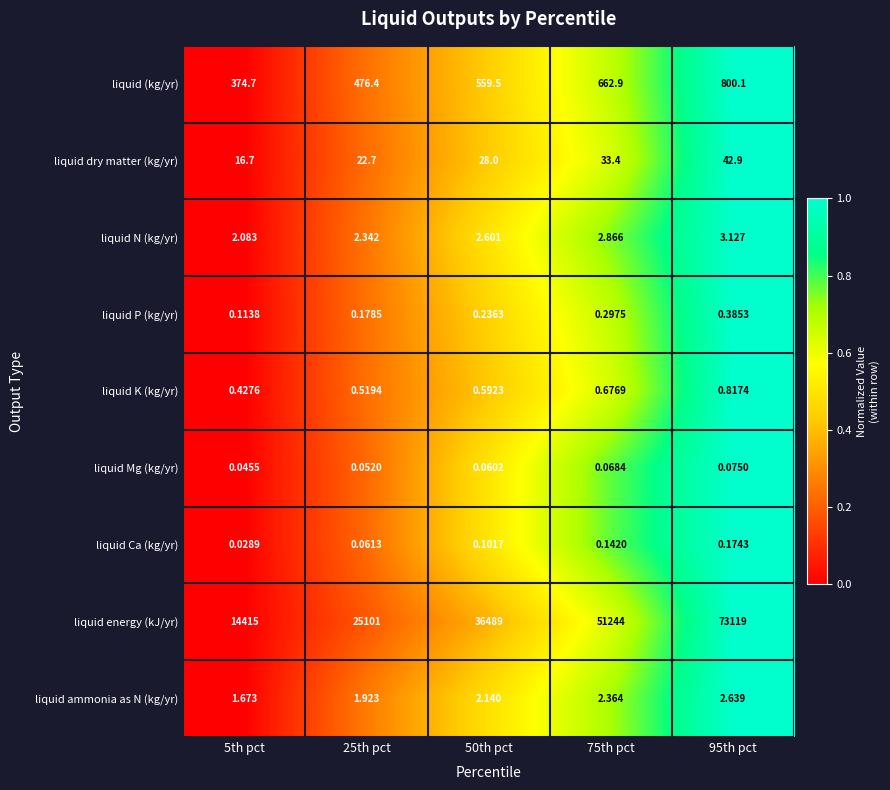

Which series has the largest range (max minus min)?

liquid energy (kJ/yr)